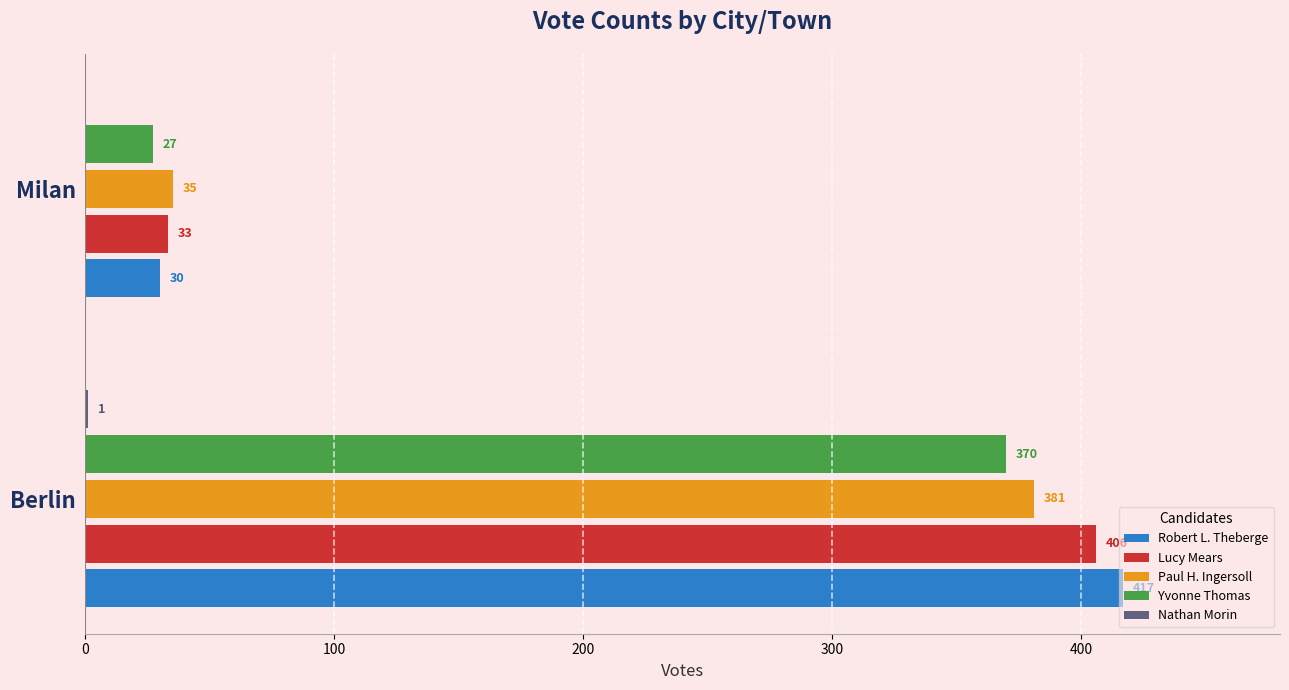

The Yvonne Thomas series shows 370 at Berlin. True or false?

True